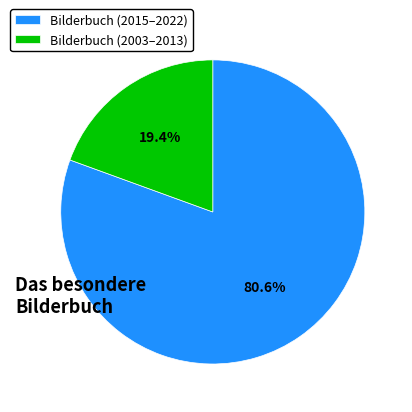

Is the sum of Bilderbuch (2003–2013) and Bilderbuch (2015–2022) greater than half?

Yes